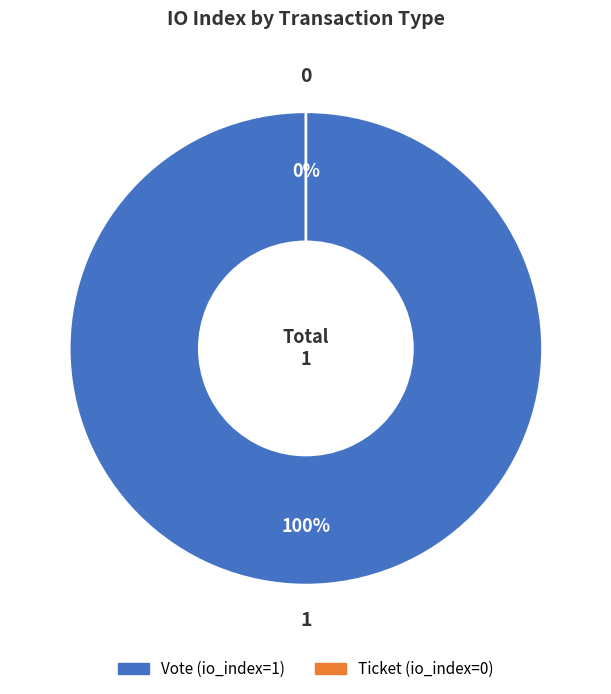

Does any single category account for the majority?

Yes